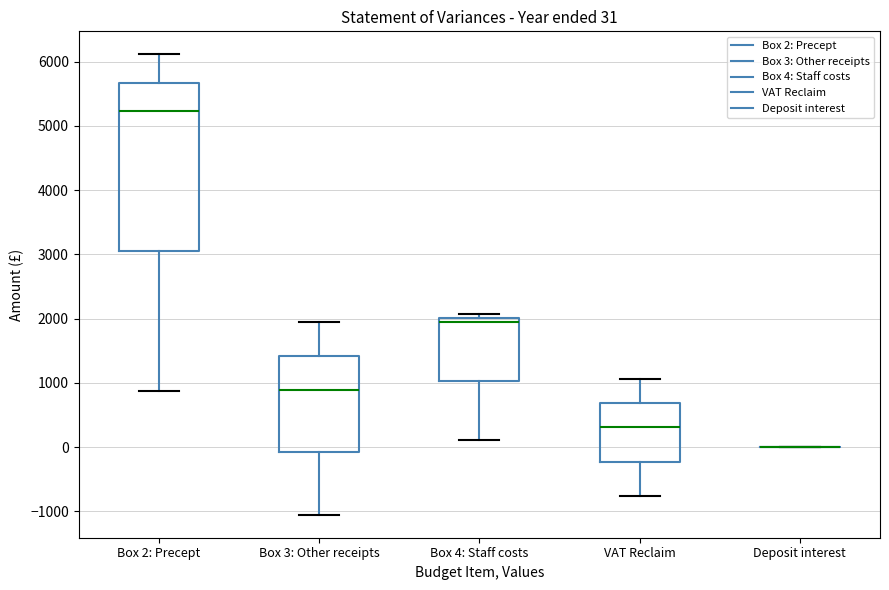

Which box is the tallest, from its lower edge to its upper edge?

Box 2: Precept